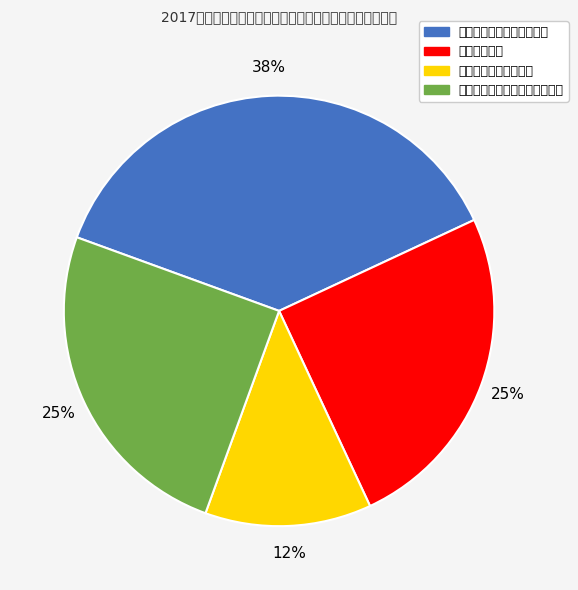

Does 无锡旅游商贸高等职业技术学校 represent more than half of the total?

No